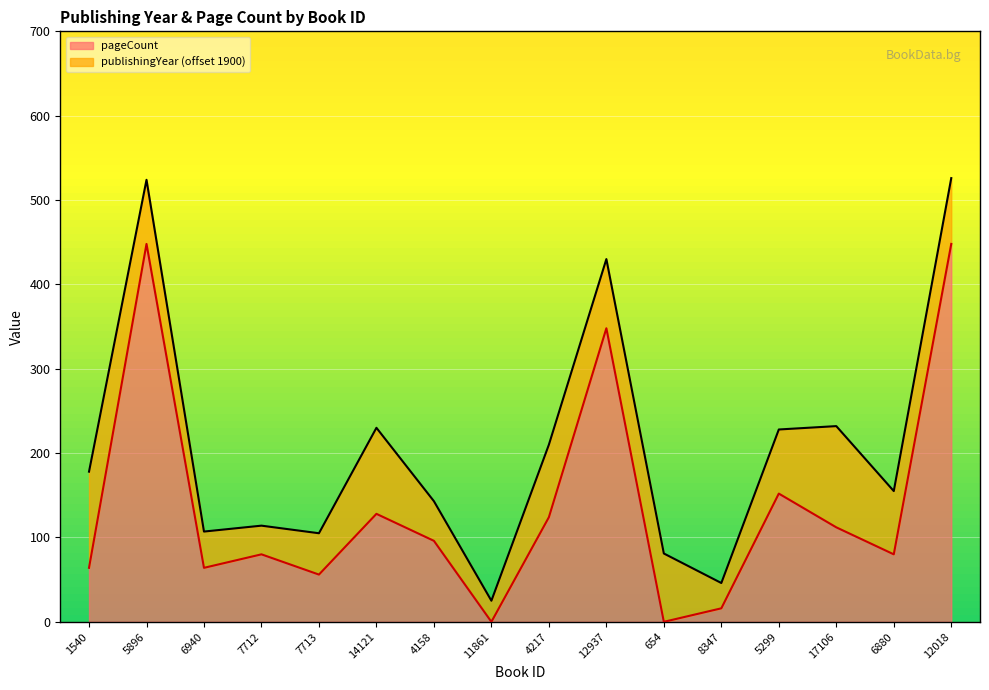

What is the label of the 12th point from the right?

7713